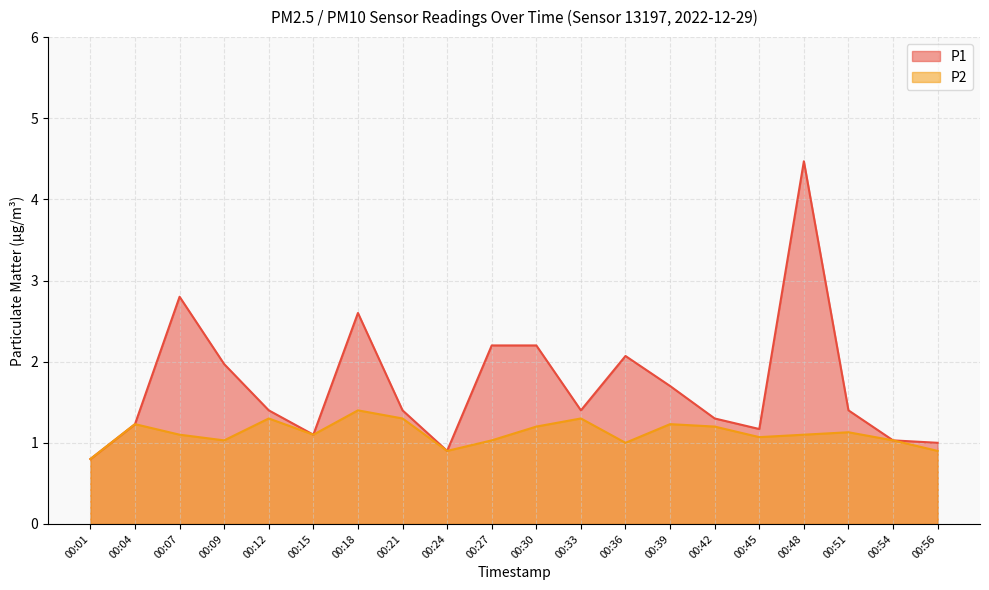

At which category is the sum across all series the highest?

00:48